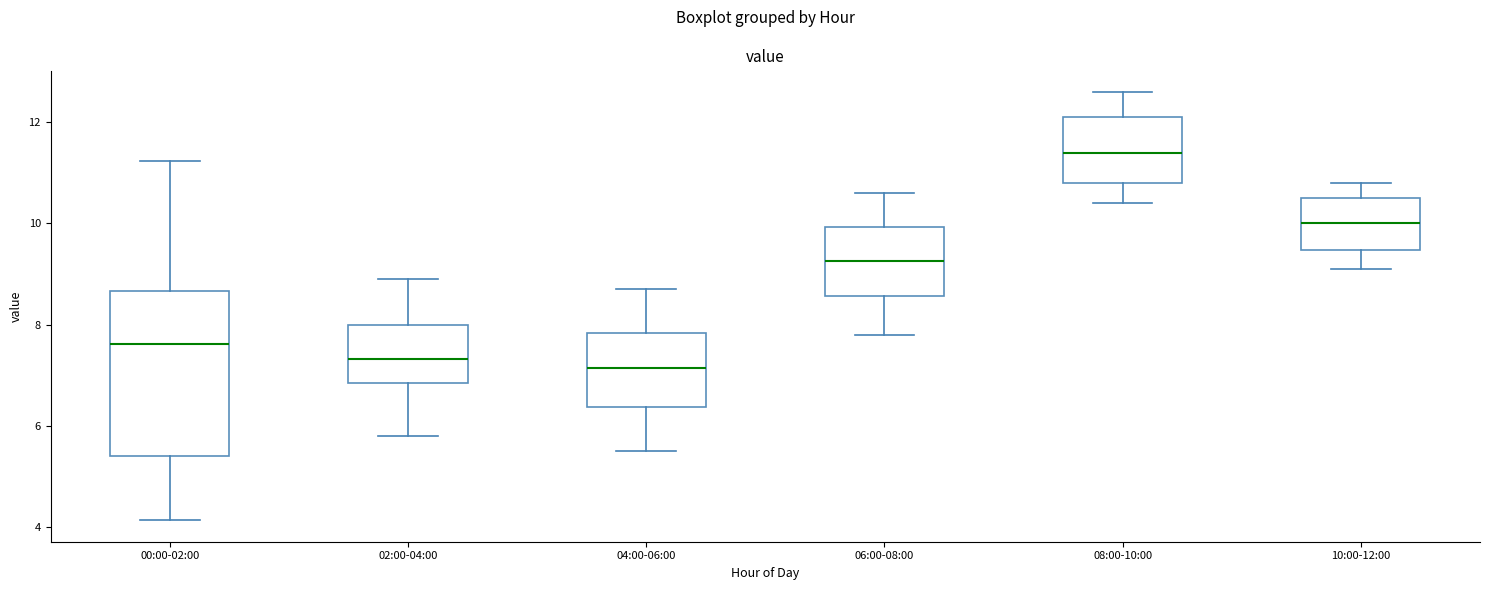

Reading left to right, transcribe this box plot: for each box, give where its median line is, the range the box spans, and where its two whiskers end, as read against the y-axis. The values are not printed on the chart, so give them approximately, as read against the axis.

00:00-02:00: median 7.6, box 5.4 to 8.6, whiskers 4.2 to 11.2
02:00-04:00: median 7.4, box 6.8 to 8.0, whiskers 5.8 to 9.0
04:00-06:00: median 7.2, box 6.4 to 7.8, whiskers 5.6 to 8.8
06:00-08:00: median 9.2, box 8.6 to 10.0, whiskers 7.8 to 10.6
08:00-10:00: median 11.4, box 10.8 to 12.2, whiskers 10.4 to 12.6
10:00-12:00: median 10.0, box 9.4 to 10.6, whiskers 9.2 to 10.8